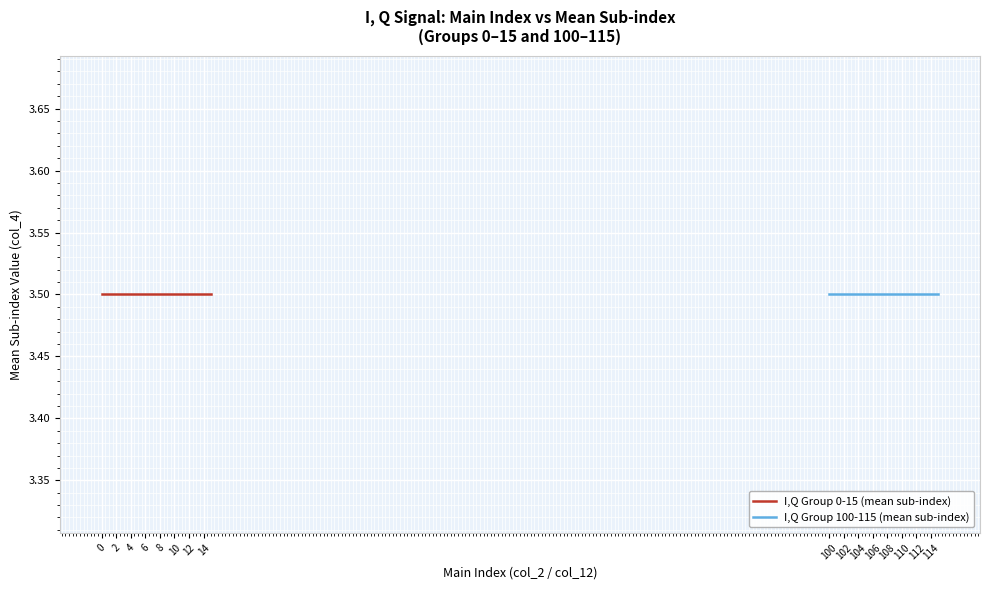

True or false: I100.x and I0.x cross at least once.

False